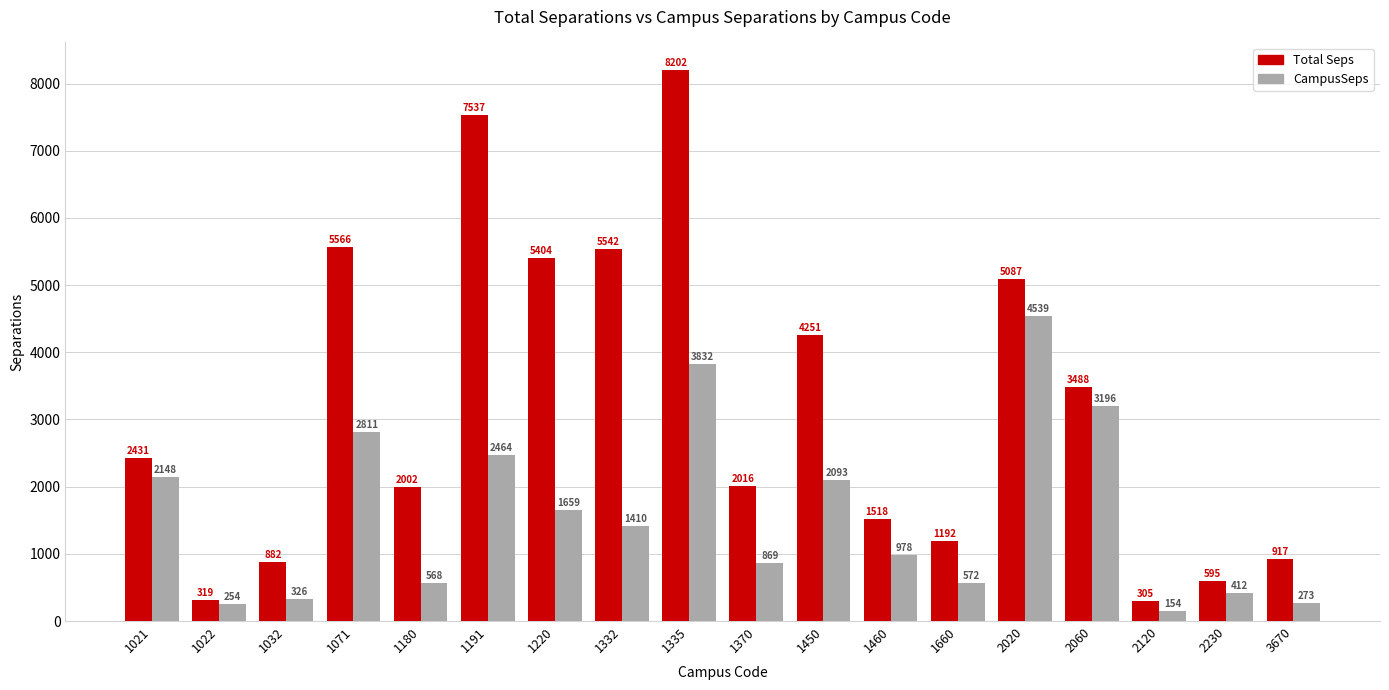

Are the bars horizontal?

No